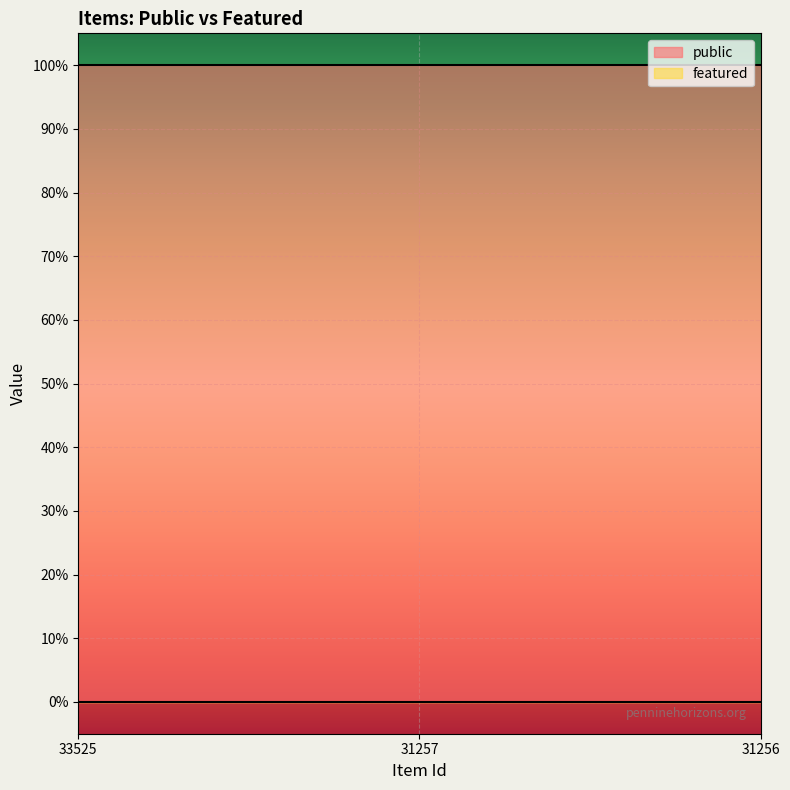

Between 33525 and 31256, which is larger?

33525